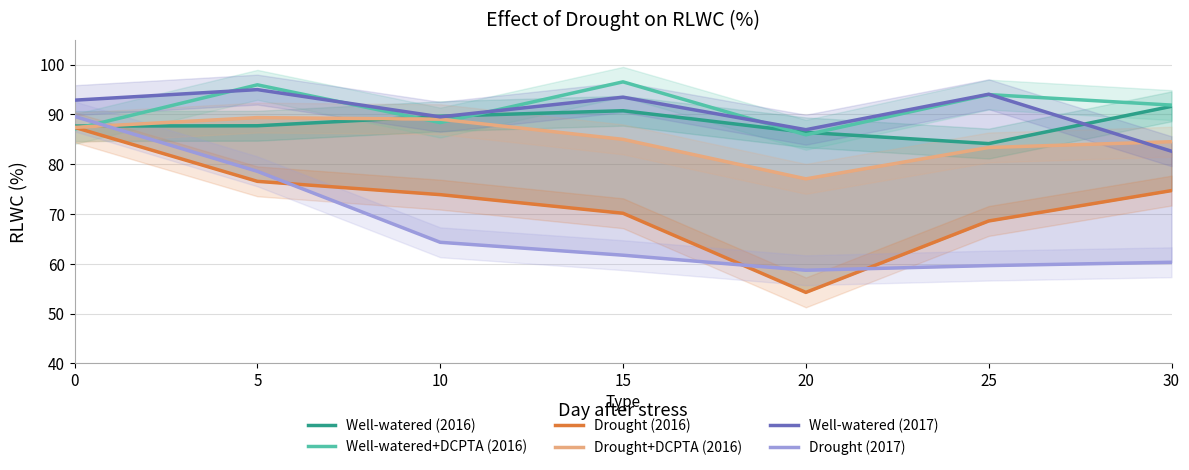

What are all the series names shown in the legend?

Well-watered (2016), Well-watered+DCPTA (2016), Drought (2016), Drought+DCPTA (2016), Well-watered (2017), Drought (2017)